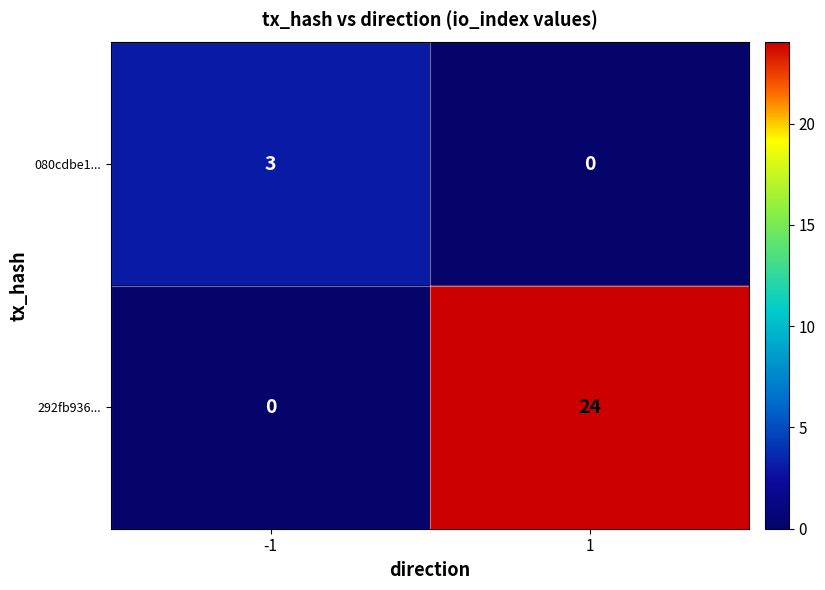

What is the difference between the 080cdbe1... values at 1 and -1?

3